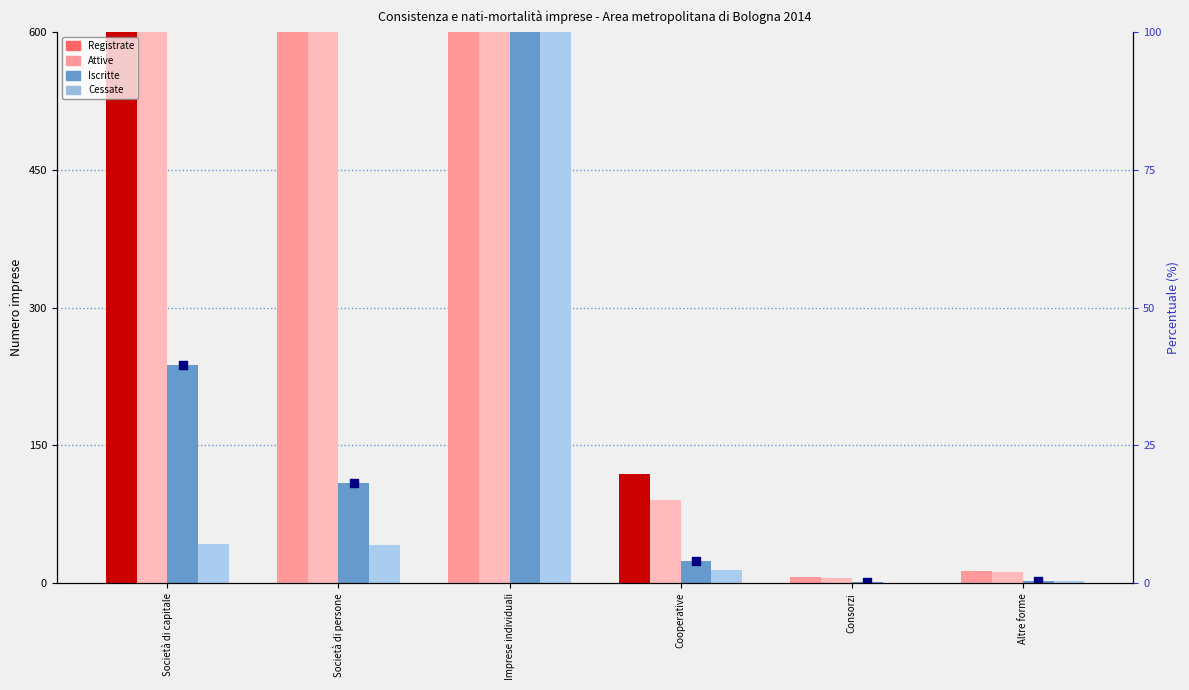

Which series reaches the minimum Y coordinate?

Cessate